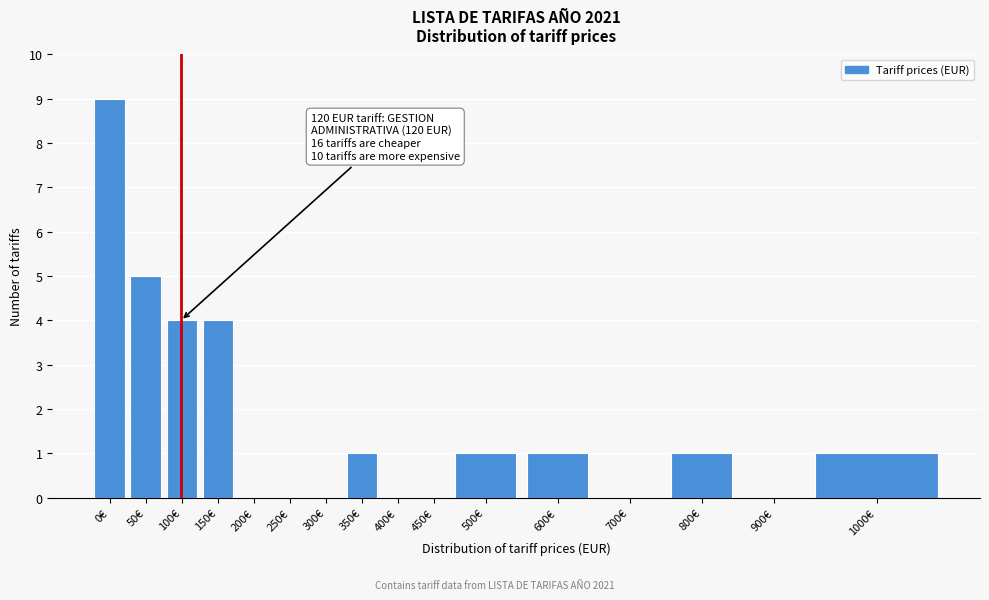

Reading left to right, transcribe all the data shown in this chart.

0€=9	50€=5	100€=4	150€=4	200€=0	250€=0	300€=0	350€=1	400€=0	450€=0	500€=1	600€=1	700€=0	800€=1	900€=0	1000€=1